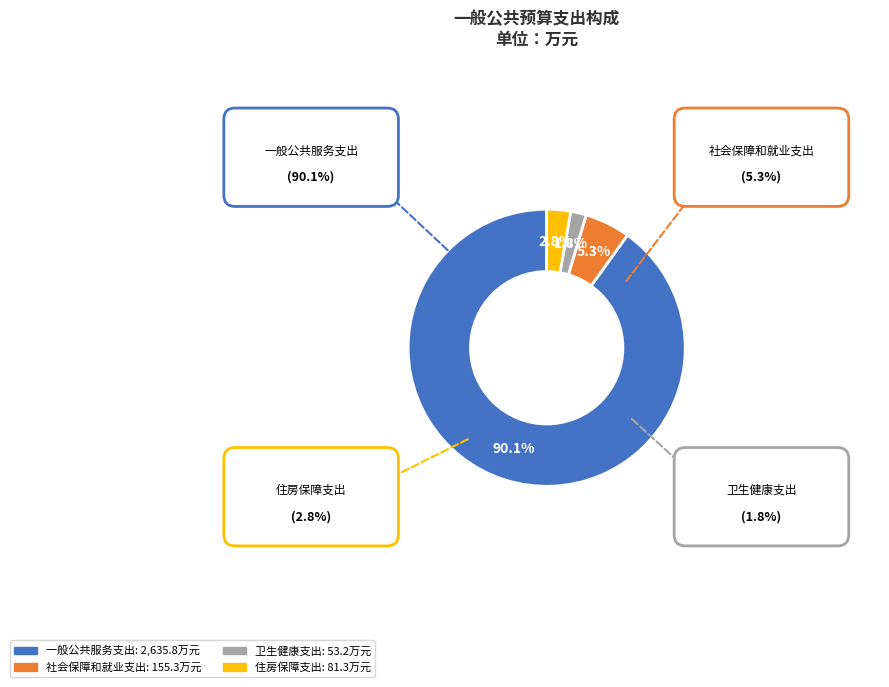

Which category has the biggest portion of the pie?

一般公共服务支出